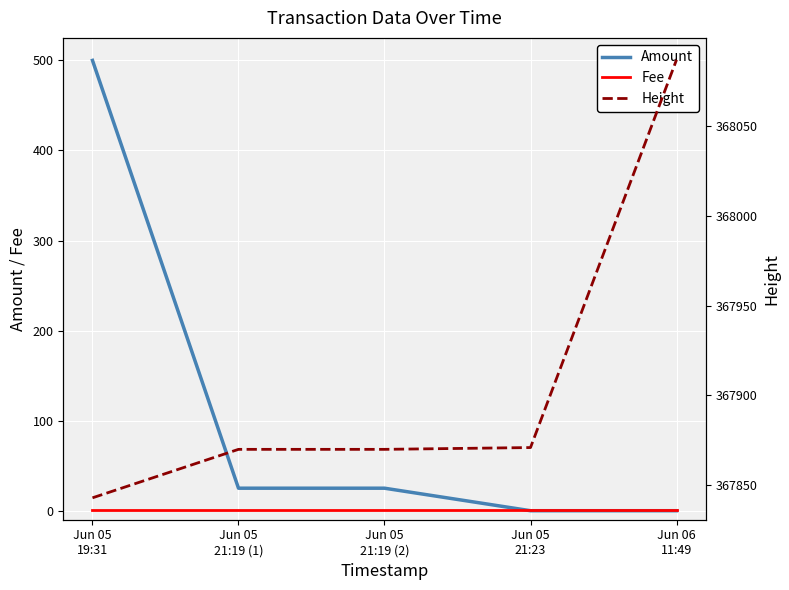

What is the sum of all Amount values?

550